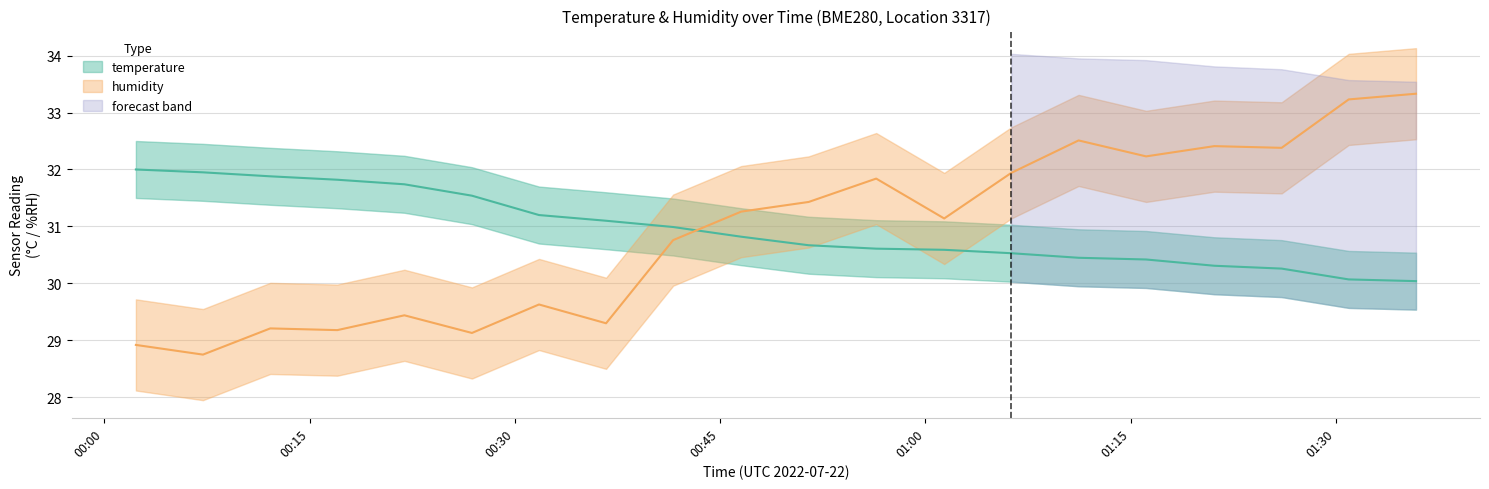

Which category has the lowest value across all series?

00:07